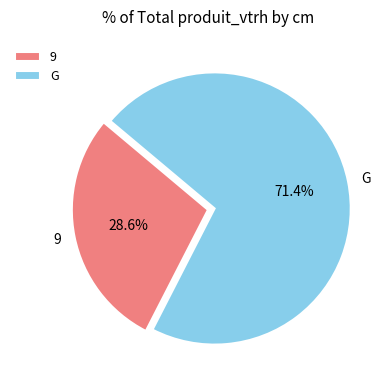

What is the smallest slice in the pie chart?

9